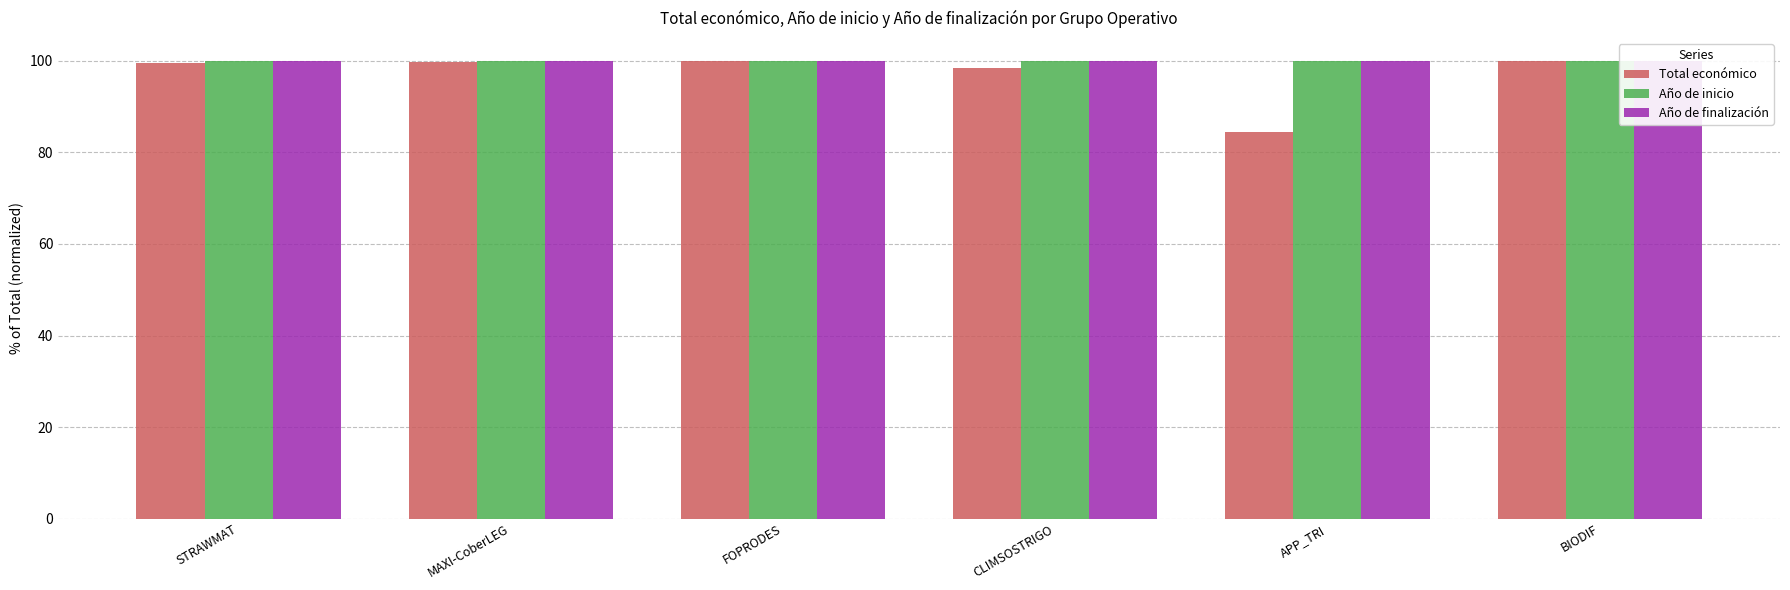

What is the spread (max minus min) of values at CLIMSOSTRIGO?

1.5